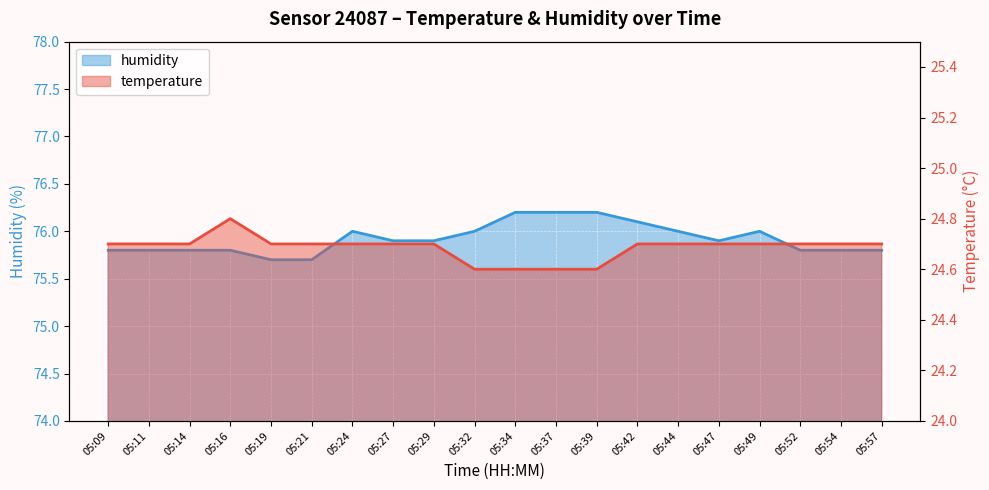

True or false: temperature and humidity cross at least once.

False